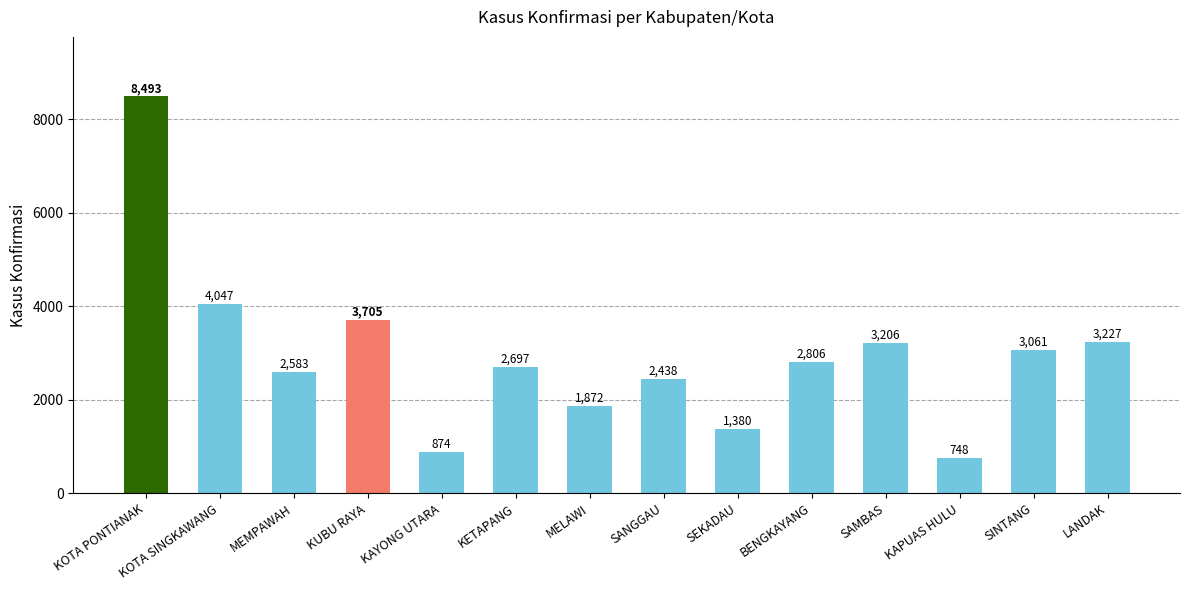

What is the approximate value at LANDAK, to the nearest 50?

3250